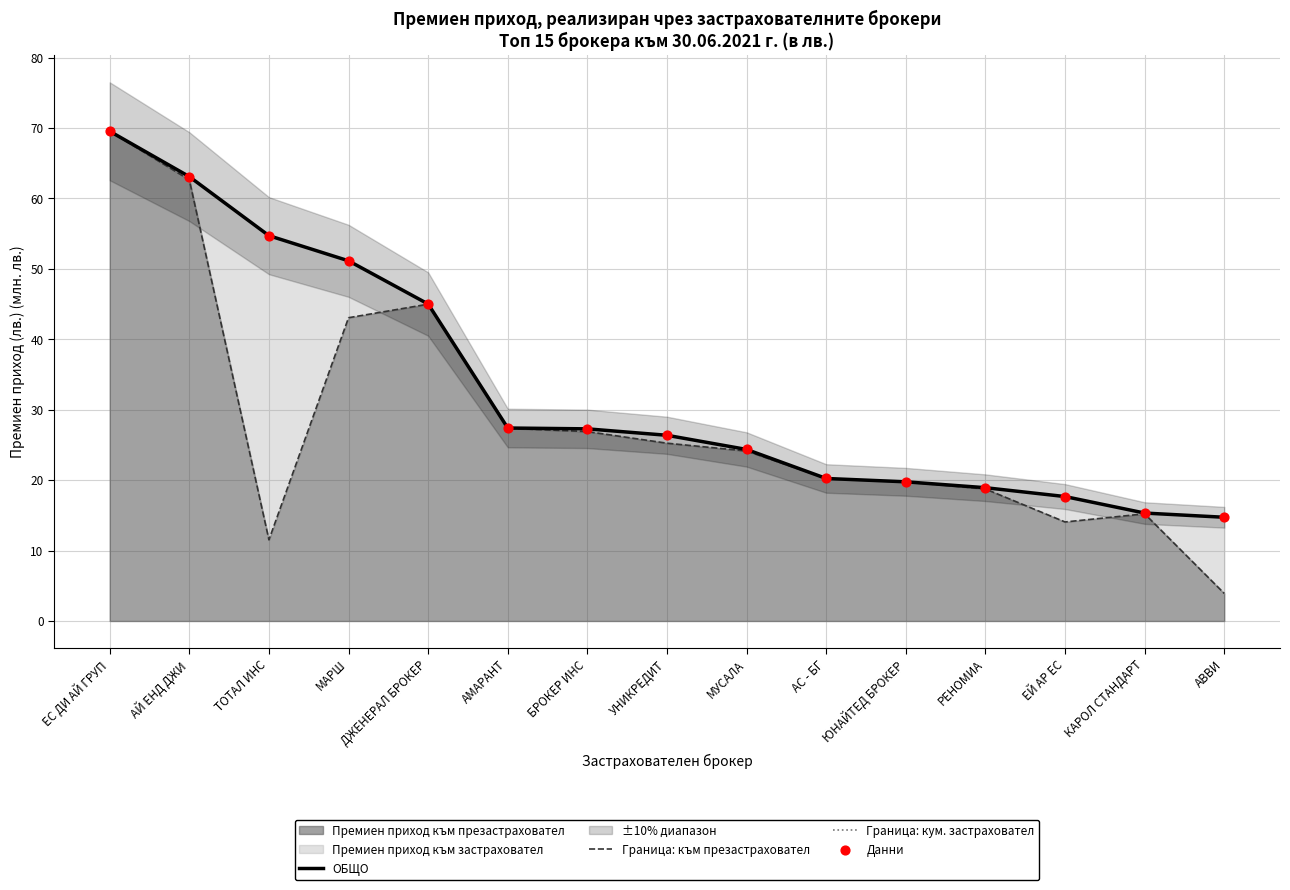

Which series contains the lowest Y value?

Граница: към презастраховател